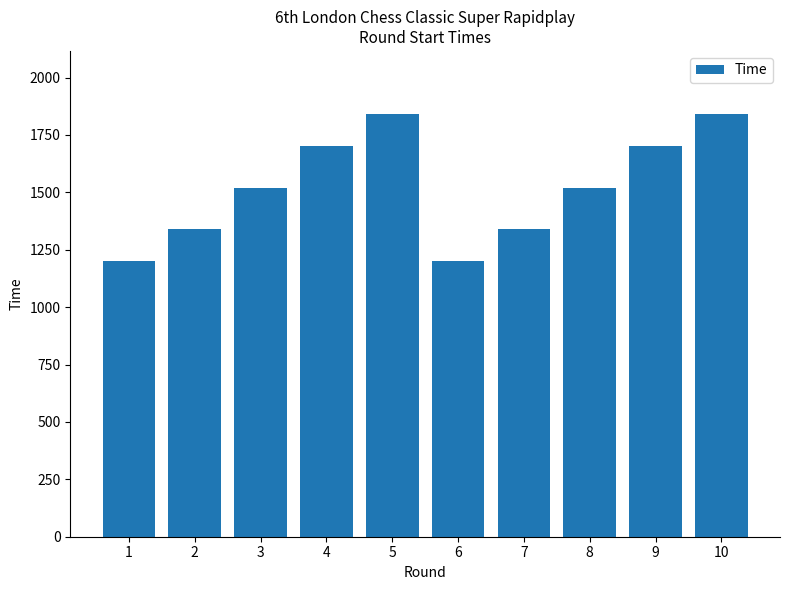

What is the difference between the maximum and minimum values?

640